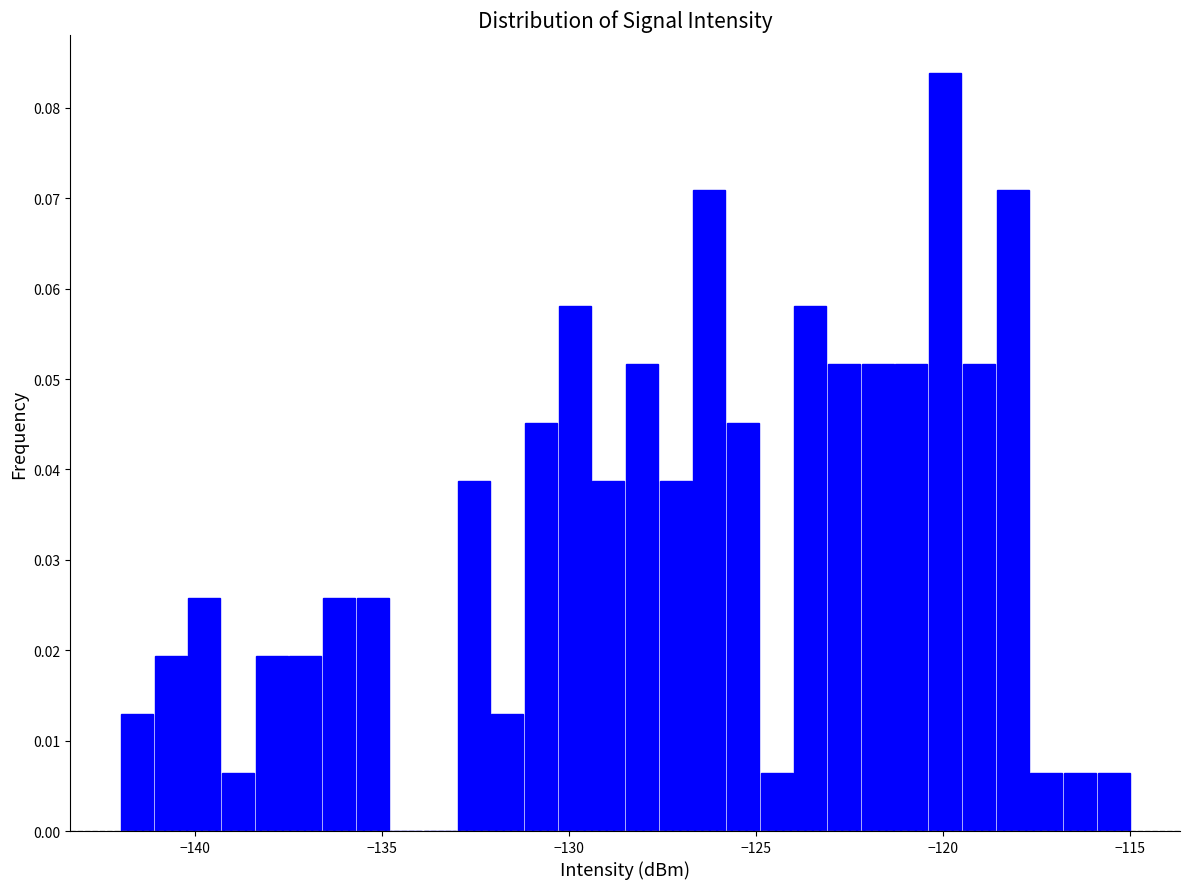

Around what value on the x-axis is the tallest bar? Give the approximate position of its centre, as read against the axis.

-120.0